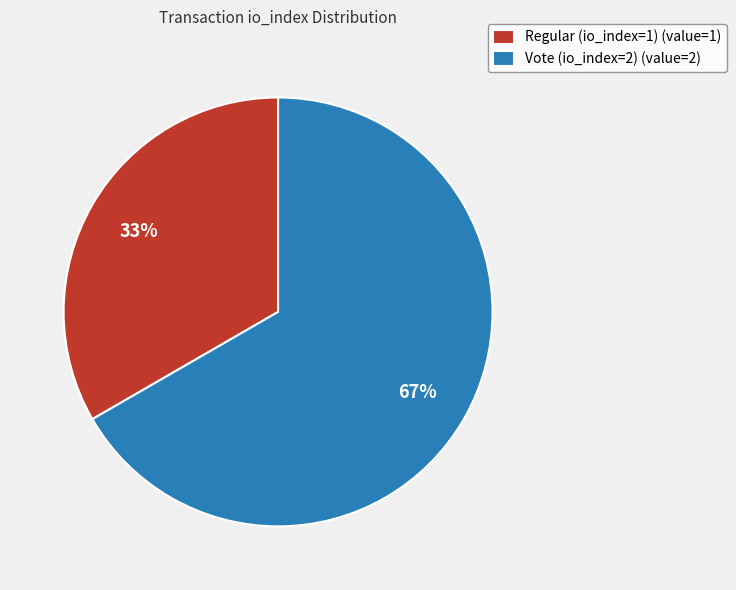

Rank the categories by value from highest to lowest.

Vote (io_index=2), Regular (io_index=1)